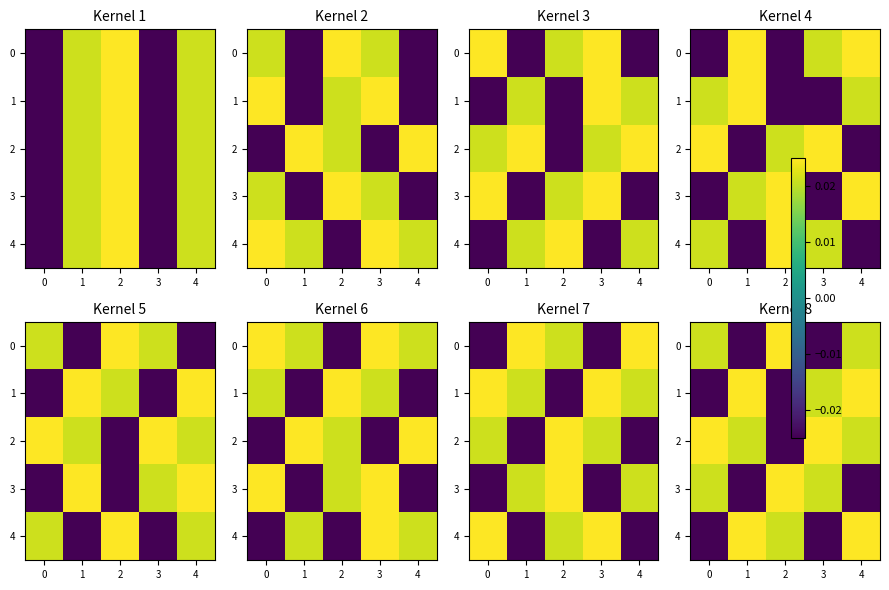

How many values in the 1 series are below 0?

2